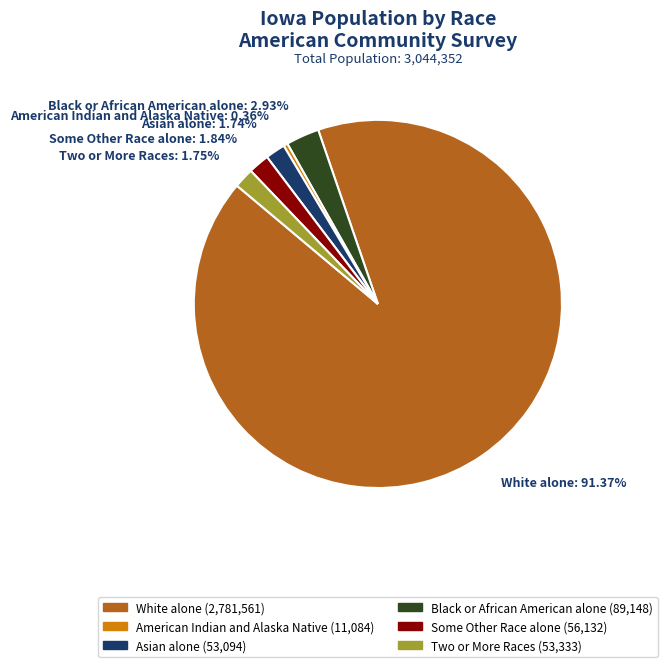

Which slice is the smallest?

American Indian and Alaska Native